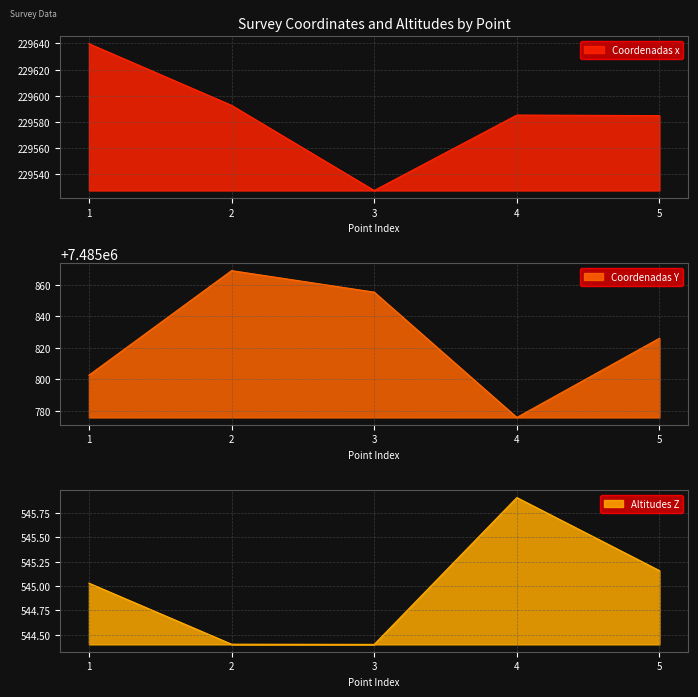

What is the difference between the maximum and second lowest values in the Coordenadas Y series?

66.4